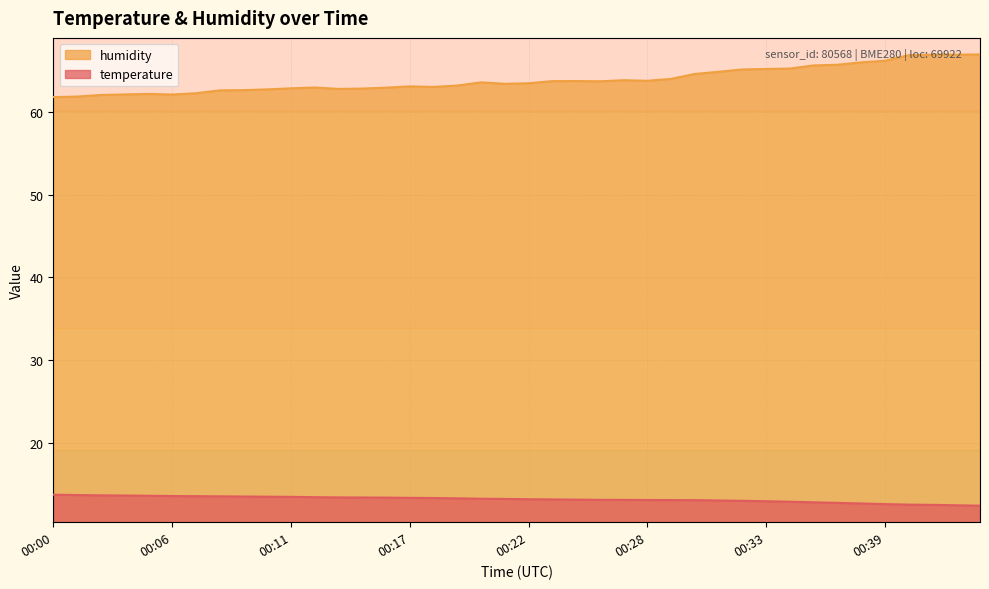

Which category has the lowest value across all series?

00:43